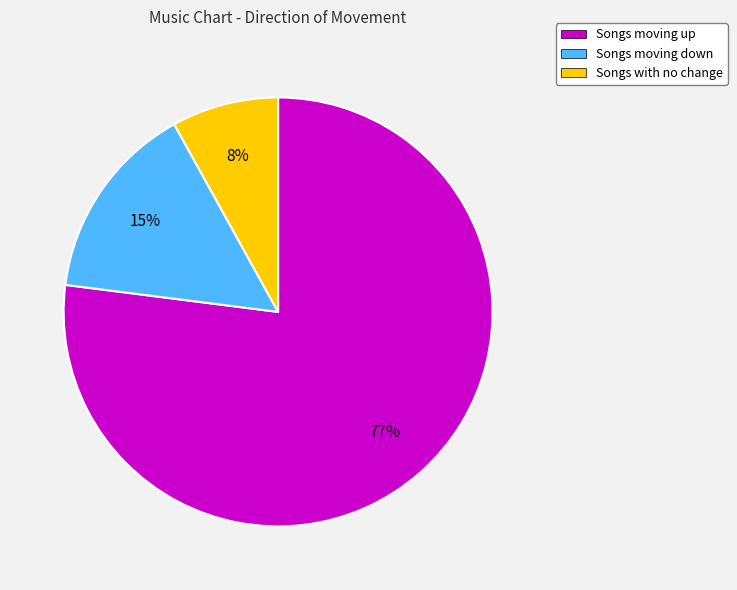

Rank the categories by value from lowest to highest.

Songs with no change, Songs moving down, Songs moving up